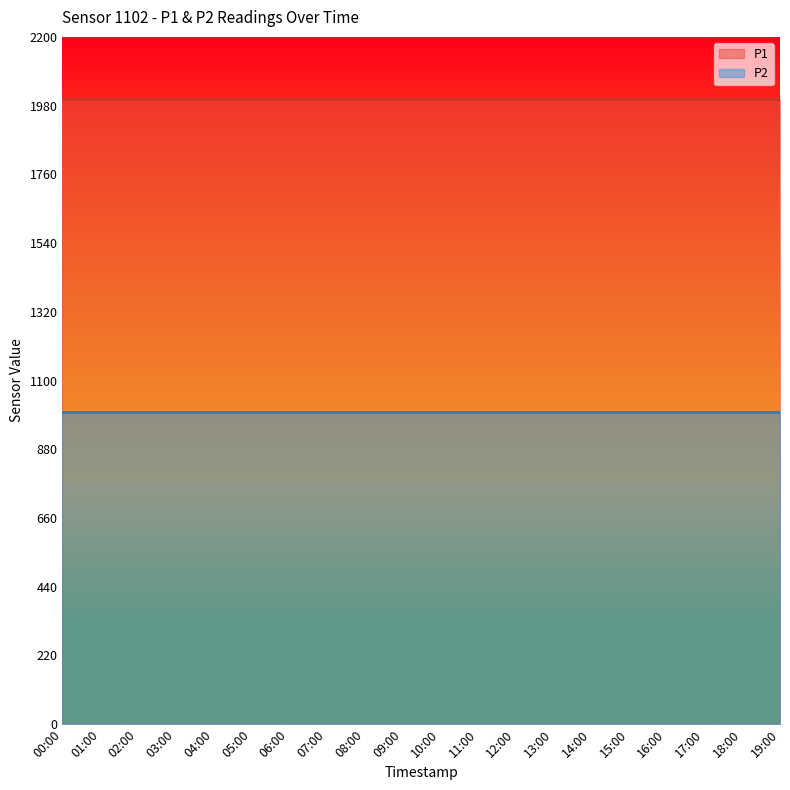

Reading left to right, extract all data points from this chart.

P1: 00:00=1999.9	01:00=1999.9	02:00=1999.9	03:00=1999.9	04:00=1999.9	05:00=1999.9	06:00=1999.9	07:00=1999.9	08:00=1999.9	09:00=1999.9	10:00=1999.9	11:00=1999.9	12:00=1999.9	13:00=1999.9	14:00=1999.9	15:00=1999.9	16:00=1999.9	17:00=1999.9	18:00=1999.9	19:00=1999.9
P2: 00:00=999.9	01:00=999.9	02:00=999.9	03:00=999.9	04:00=999.9	05:00=999.9	06:00=999.9	07:00=999.9	08:00=999.9	09:00=999.9	10:00=999.9	11:00=999.9	12:00=999.9	13:00=999.9	14:00=999.9	15:00=999.9	16:00=999.9	17:00=999.9	18:00=999.9	19:00=999.9